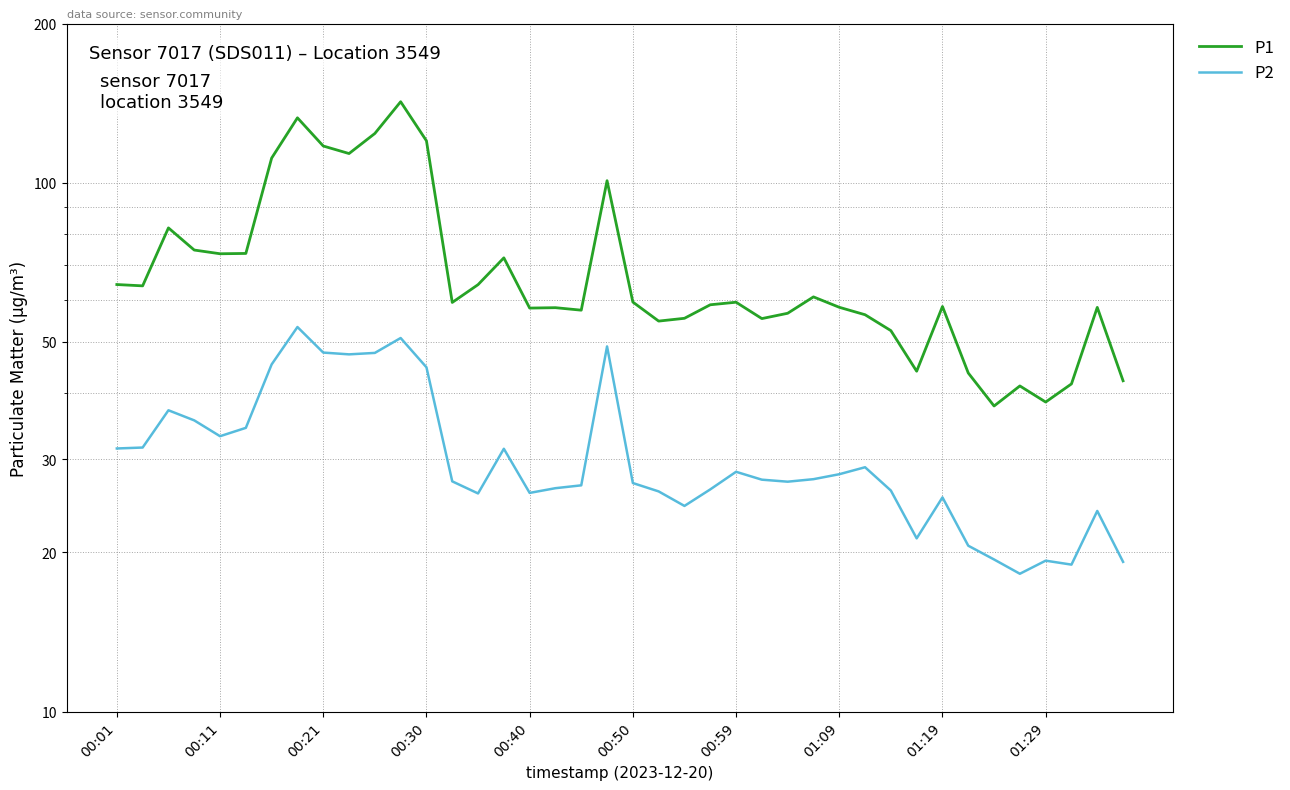

At how many categories does at least one series exceed 21?

40